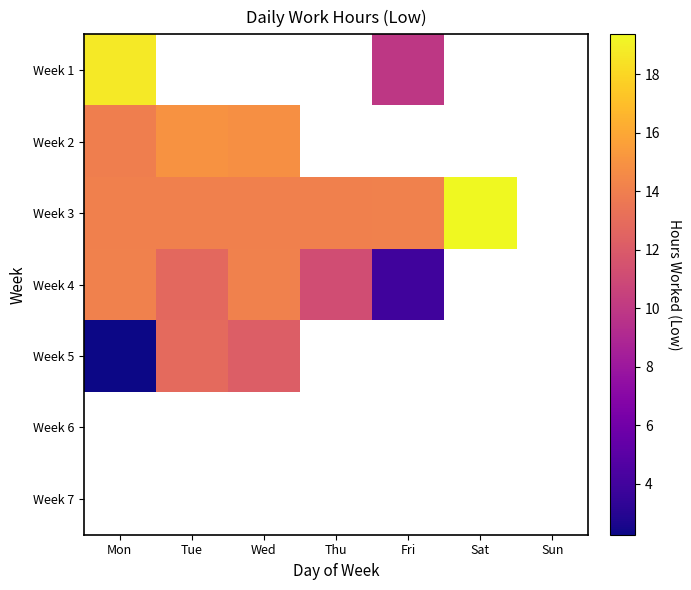

List the labels in order of Week 4 value, smallest first.

Fri, Thu, Tue, Mon, Wed, Sat, Sun